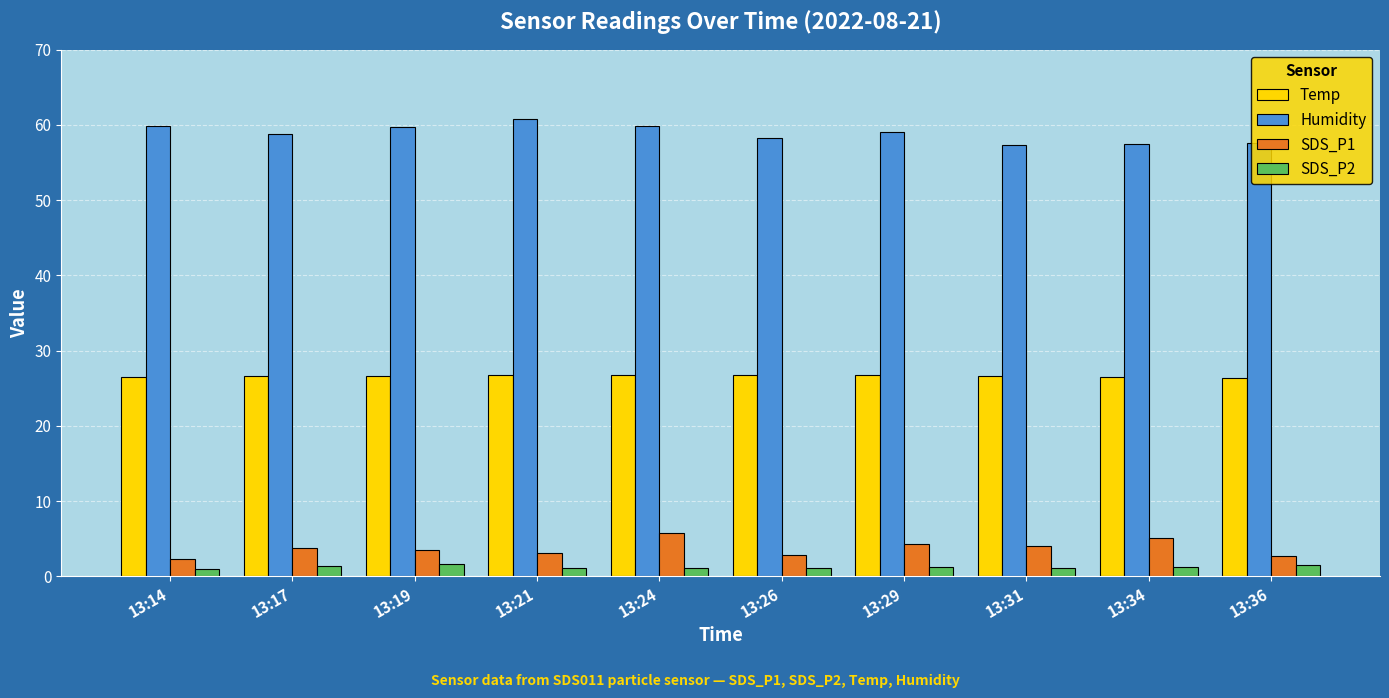

Which series has the largest total across all categories?

Humidity